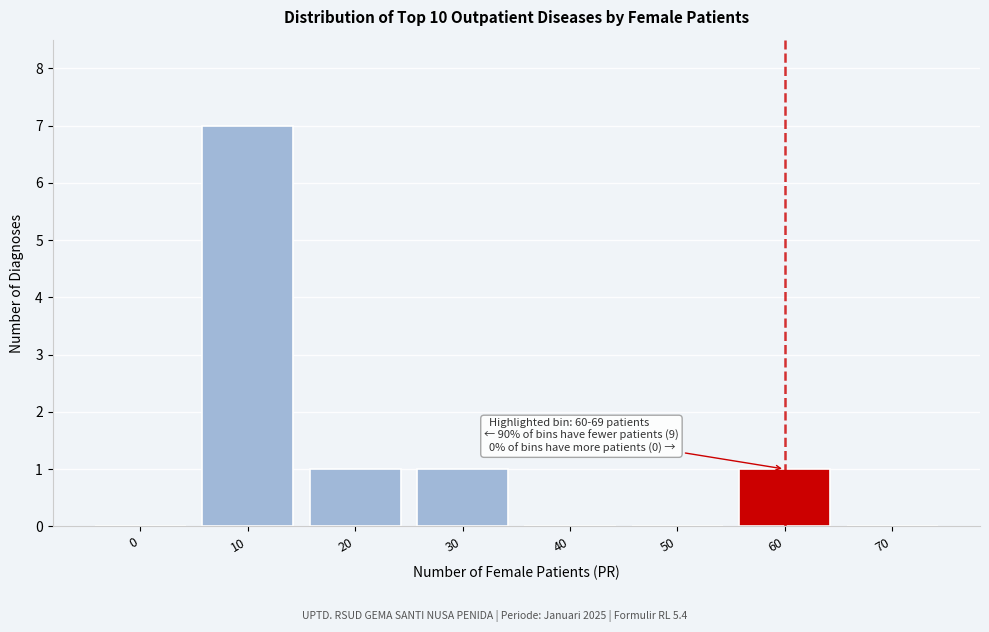

Reading left to right, list all the values displayed in this chart.

0=0	10=7	20=1	30=1	40=0	50=0	60=1	70=0